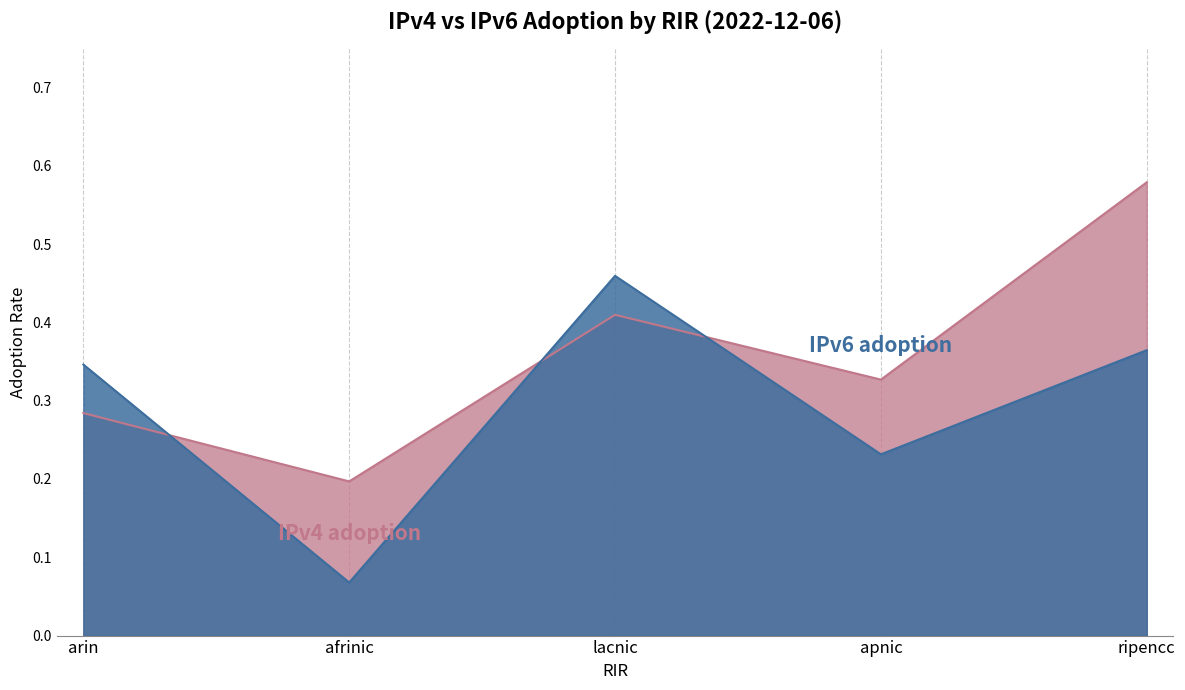

At which label is IPv6 adoption closest to 0?

afrinic